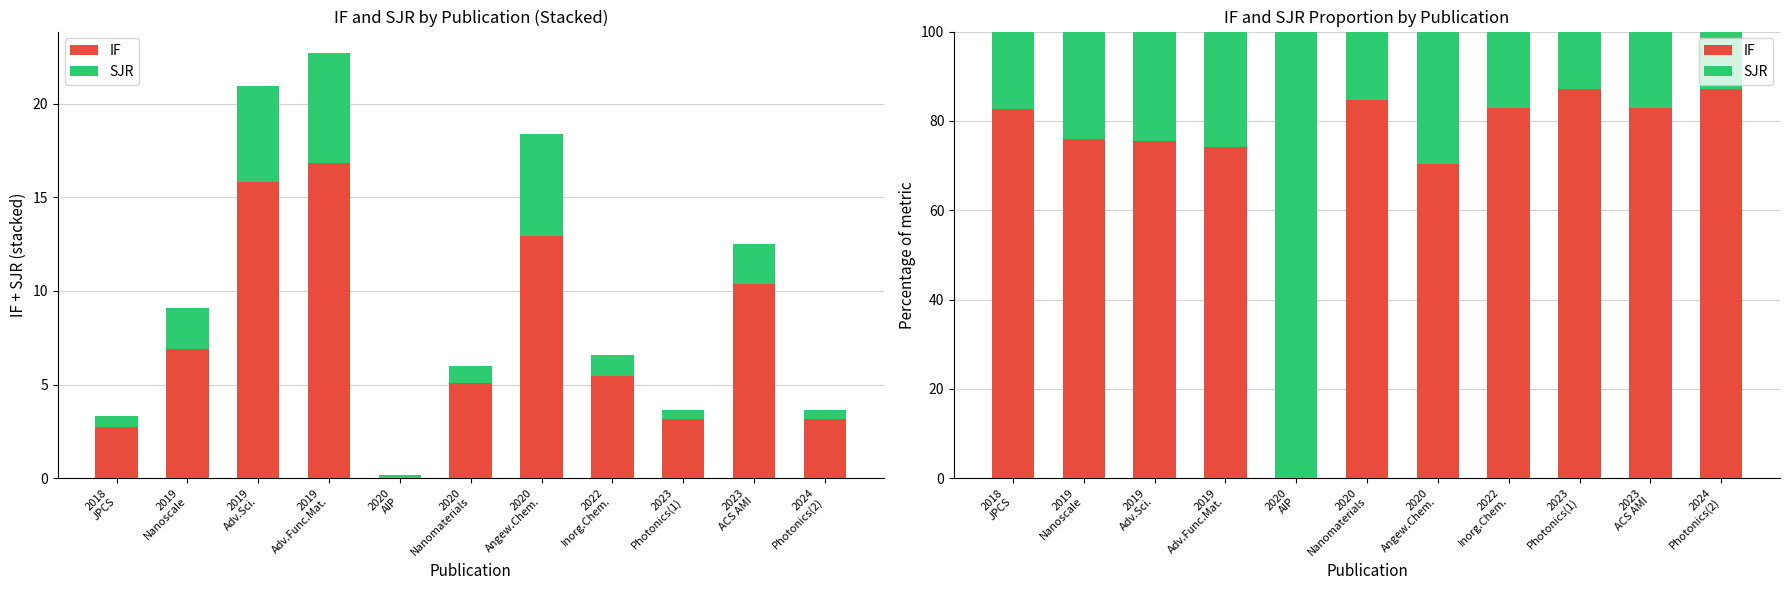

What is the sum of the IF values at 2020
Angew.Chem. and 2023
Photonics(1)?

157.5